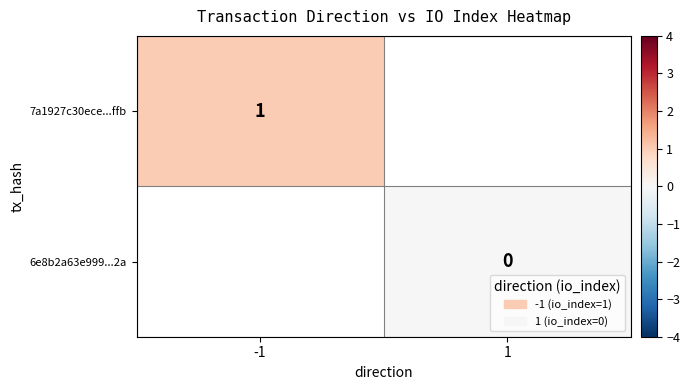

The value of 7a1927c30ece...ffb at -1 is 1. True or false?

True